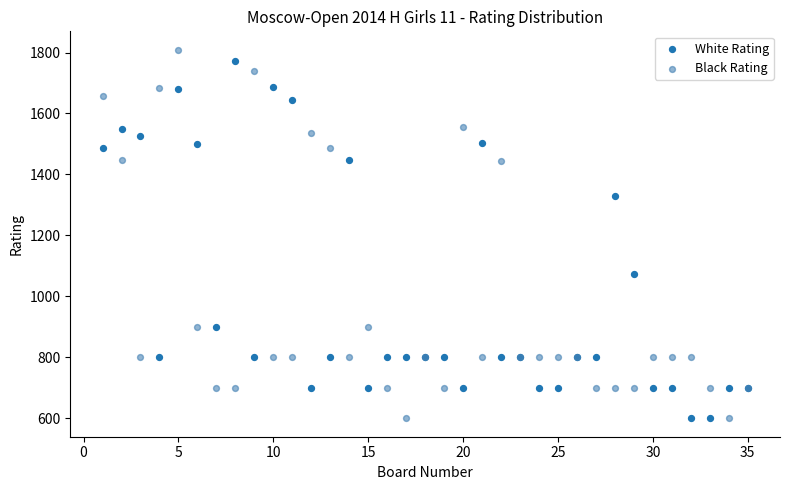

What are all the series names shown in the legend?

White Rating, Black Rating